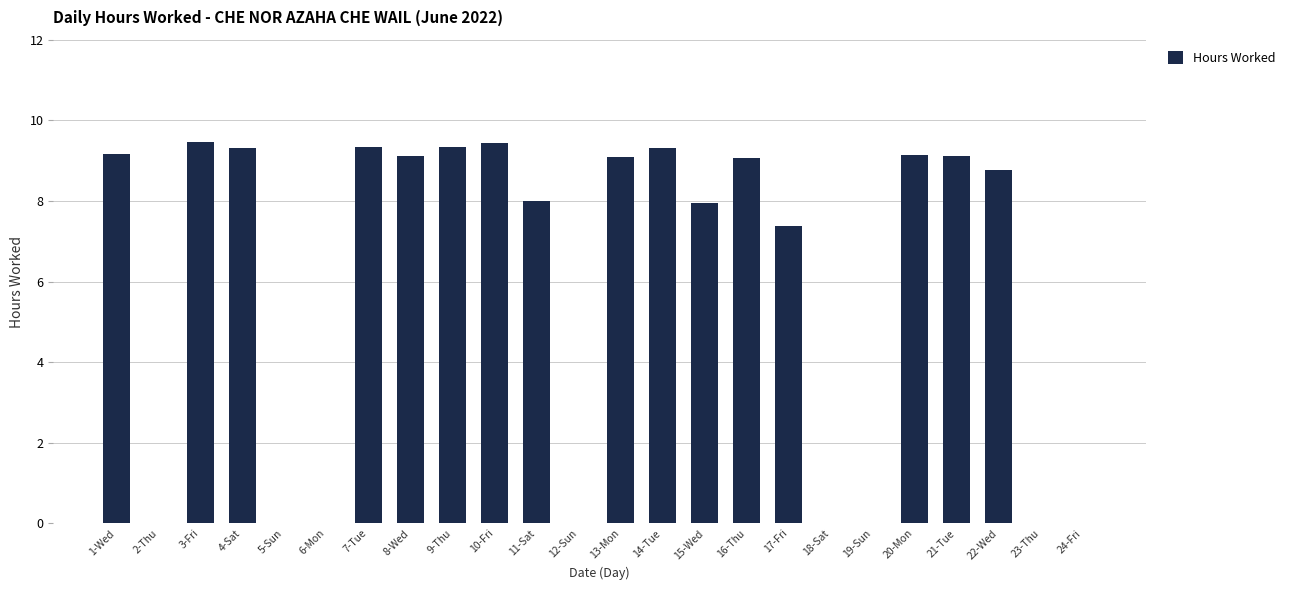

What is the maximum value shown in the chart?

9.5